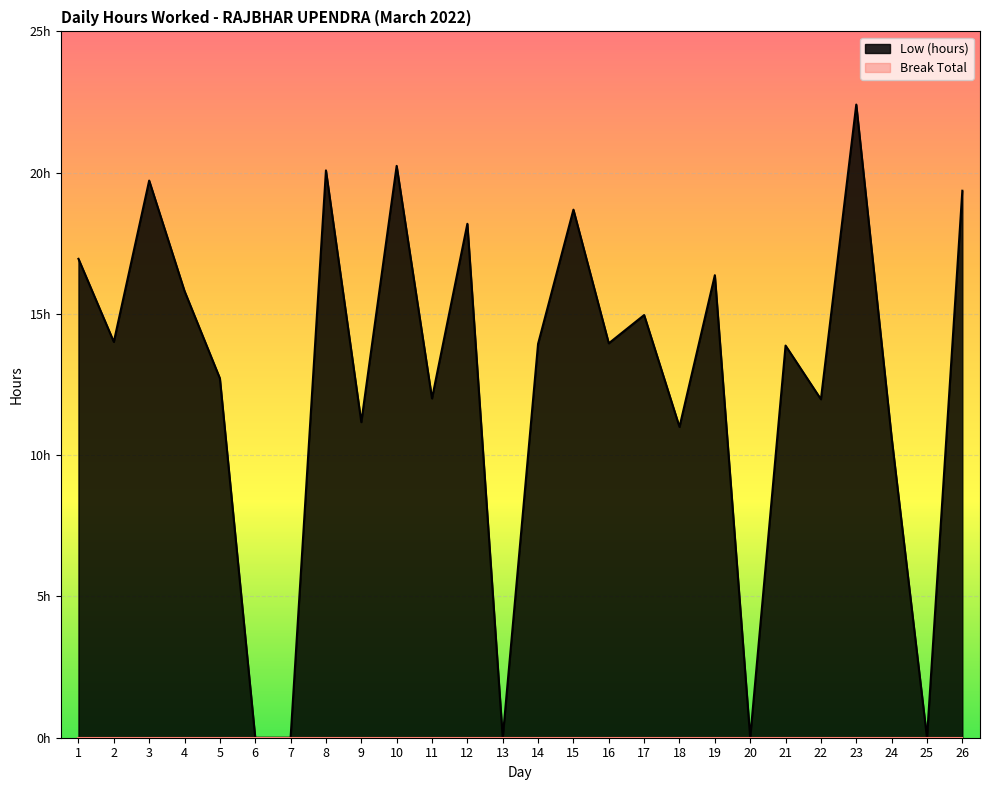

How many points are higher than both their immediate neighbors (excluding endpoints)?

9